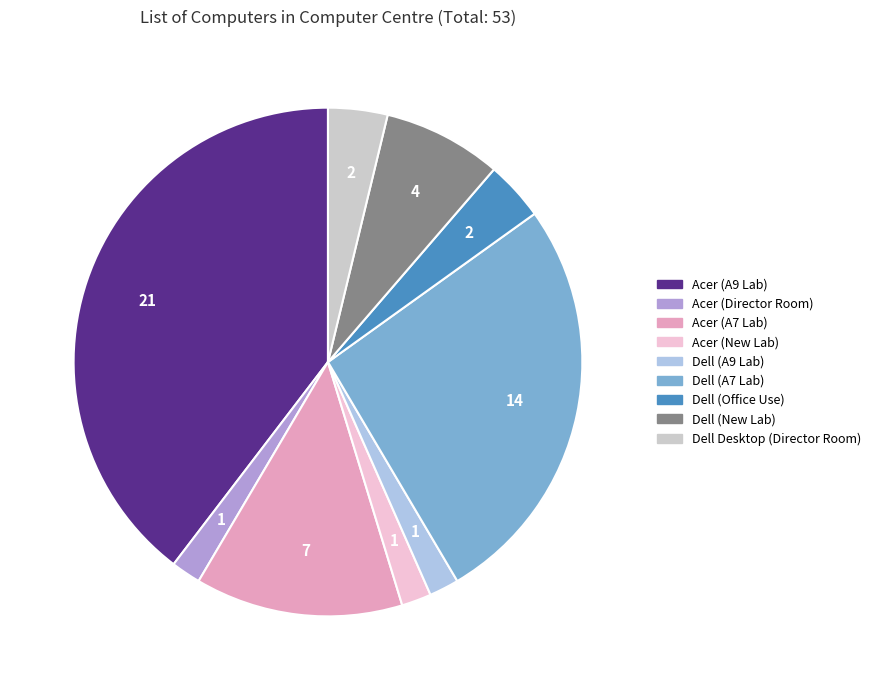

Which slice is the largest?

Acer (A9 Lab)